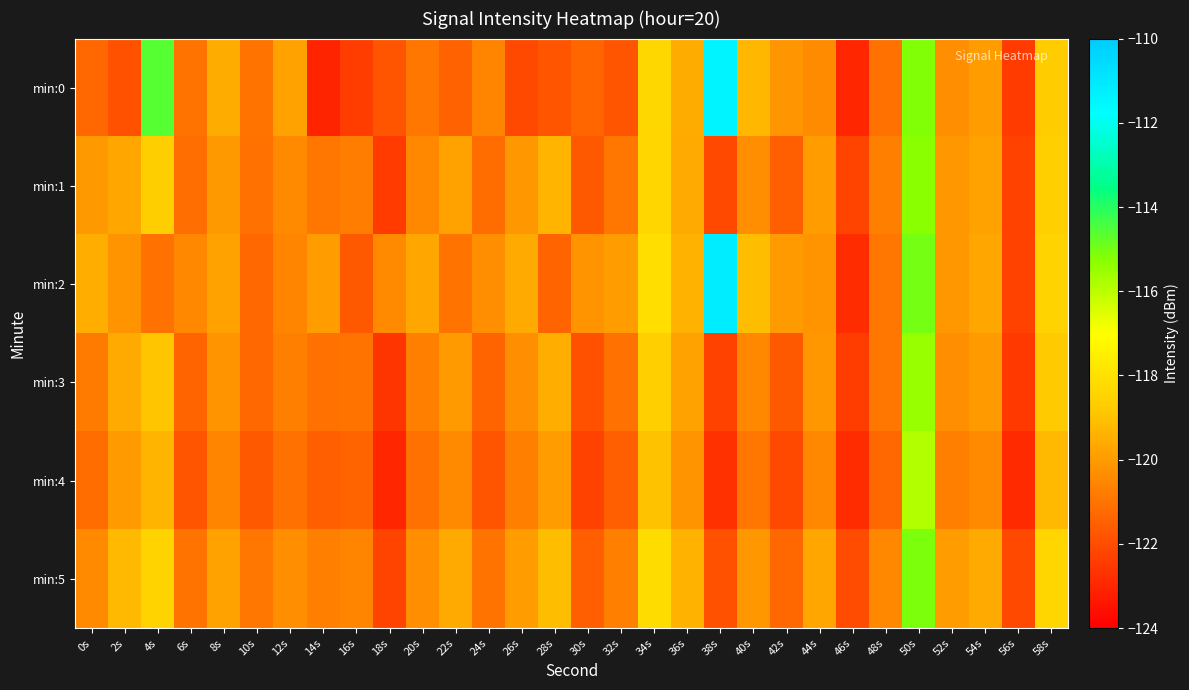

Between 0s and 32s, which is larger?

0s